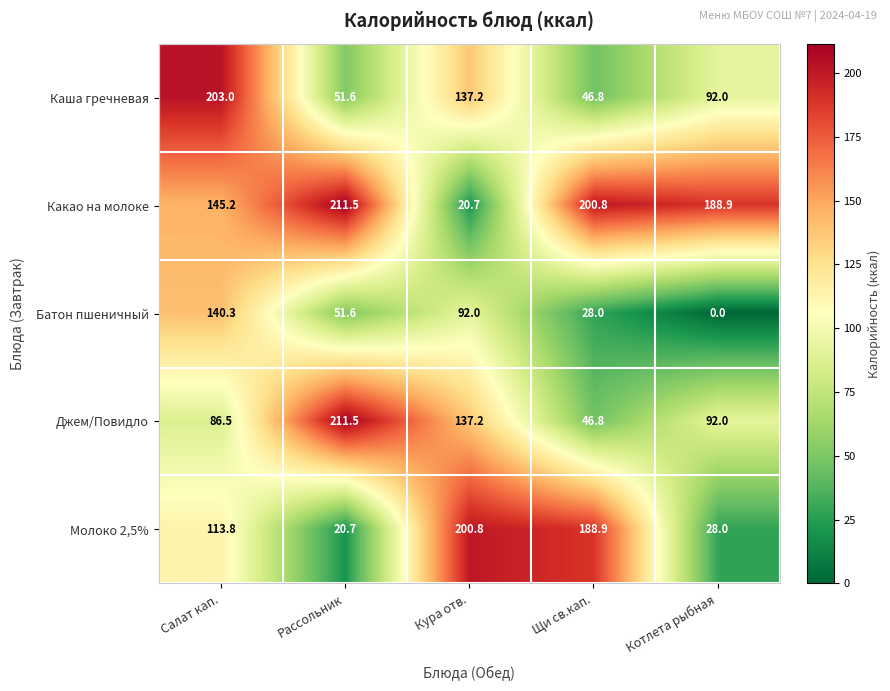

Where is Какао на молоке nearest to the value 116?

Салат кап.